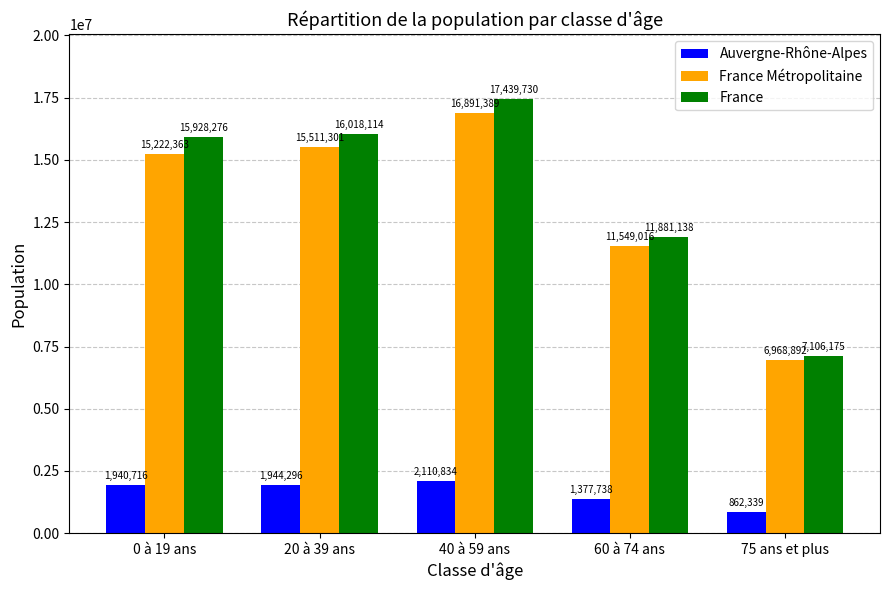

What is the label of the 1st bar from the right?

75 ans et plus